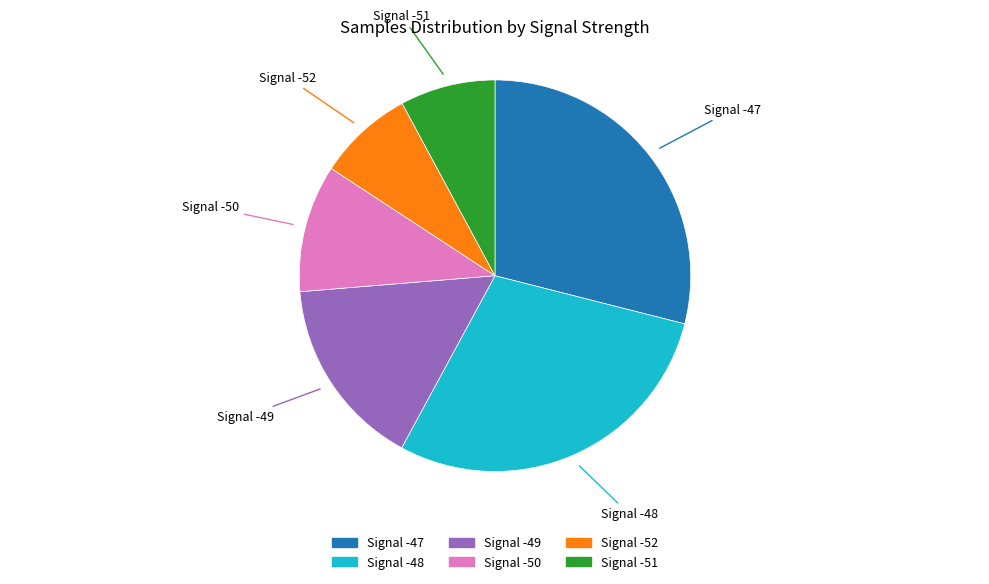

Is the sum of Signal -52 and Signal -51 greater than half?

No